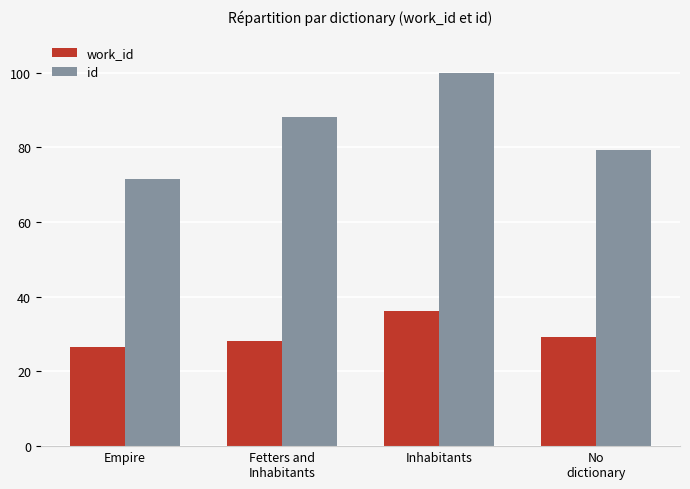

How many values in the work_id series are below 29?

2